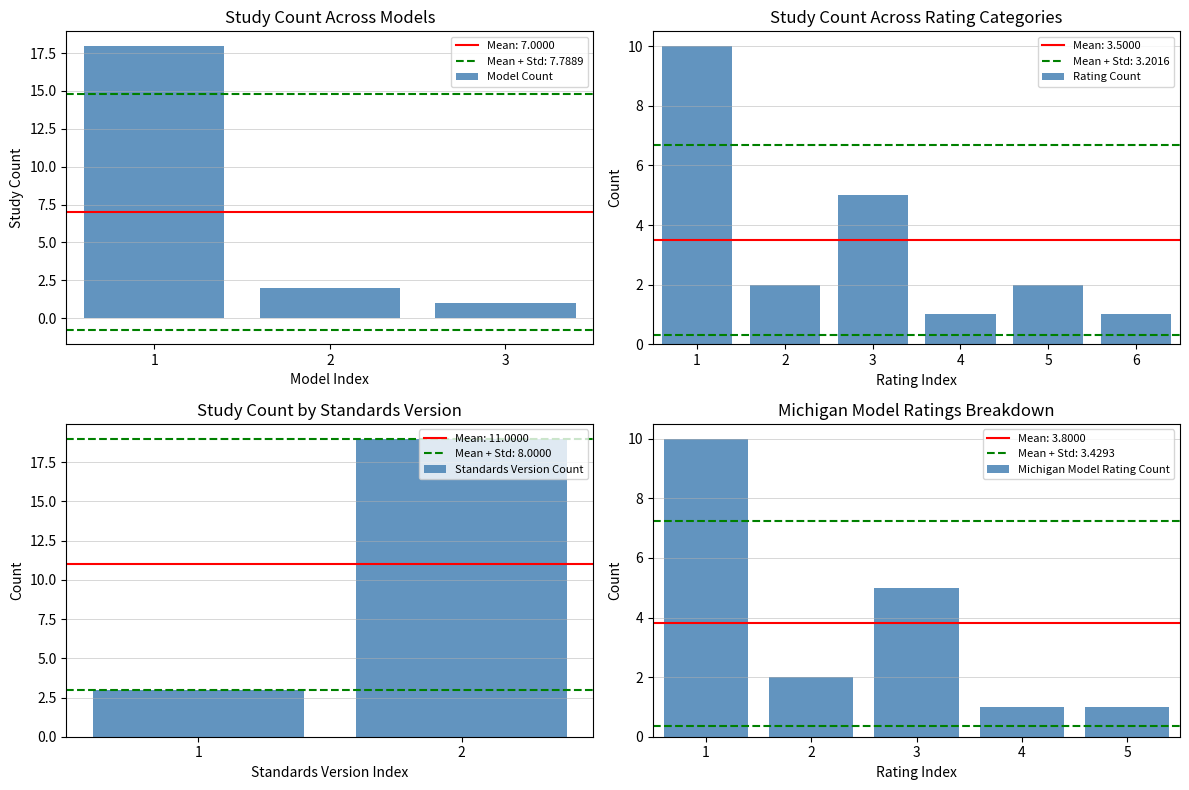

Count the number of categories in the chart.

4